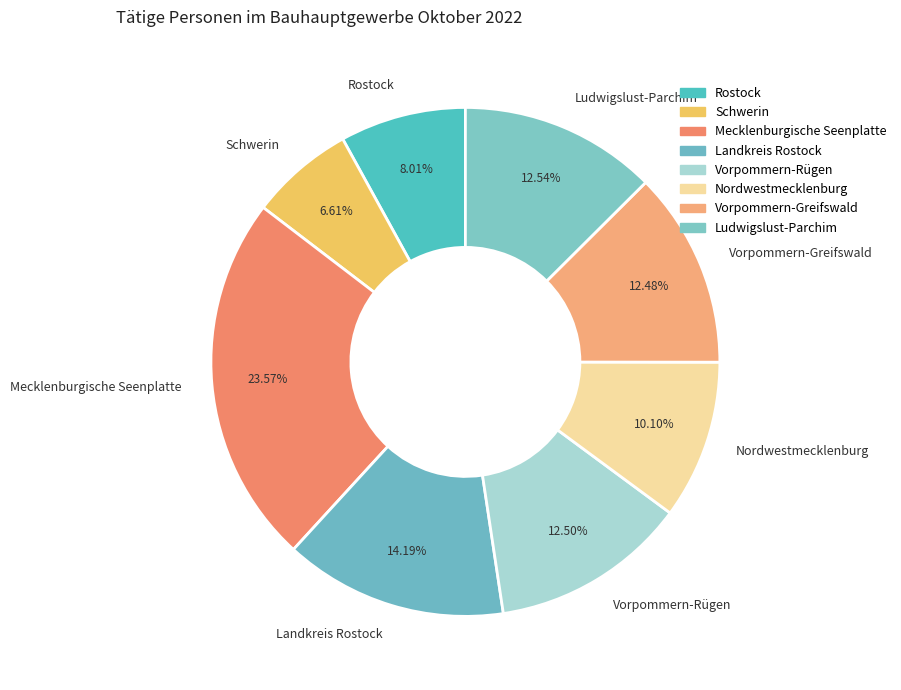

What percentage do Vorpommern-Greifswald and Rostock together represent?

20.5%